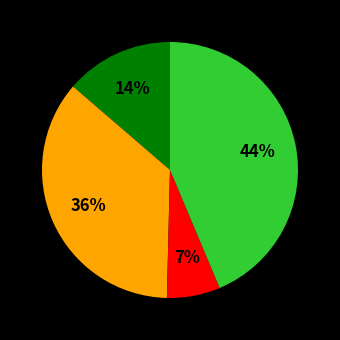

To the nearest percent, what is the difference between the largest and smallest slice percentages?

37%